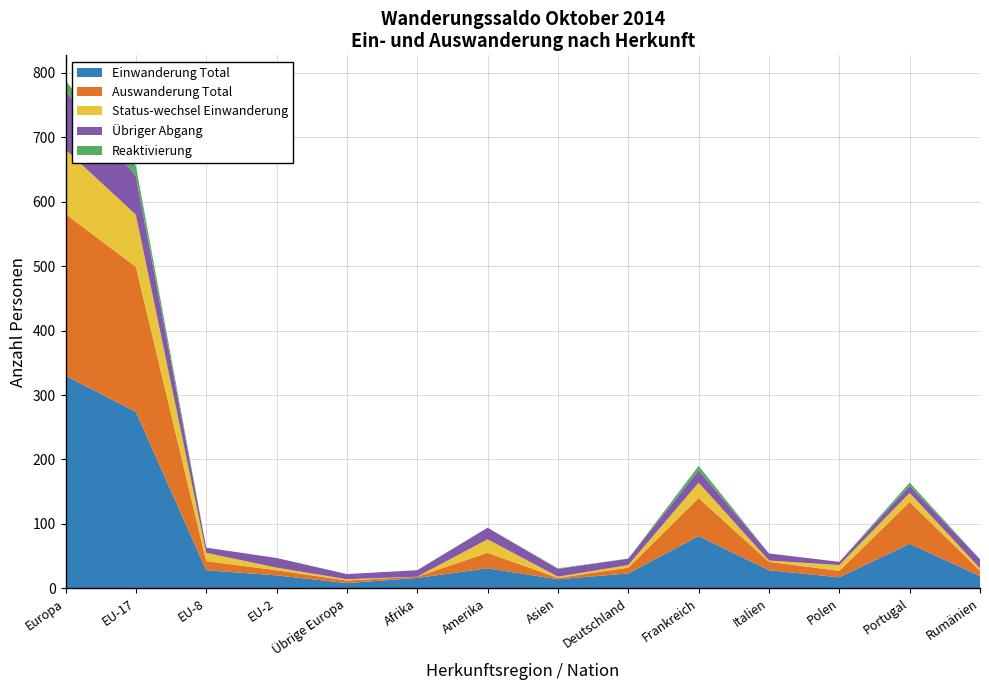

Reading left to right, list all the values displayed in this chart.

Einwanderung Total: Europa=330	EU-17=274	EU-8=28	EU-2=20	Übrige Europa=8	Afrika=16	Amerika=31	Asien=14	Deutschland=23	Frankreich=81	Italien=28	Polen=17	Portugal=69	Rumänien=19
Auswanderung Total: Europa=251	EU-17=225	EU-8=14	EU-2=8	Übrige Europa=4	Afrika=2	Amerika=24	Asien=2	Deutschland=9	Frankreich=59	Italien=13	Polen=10	Portugal=65	Rumänien=8
Status-wechsel Einwanderung: Europa=100	EU-17=81	EU-8=13	EU-2=4	Übrige Europa=2	Afrika=0	Amerika=21	Asien=2	Deutschland=4	Frankreich=24	Italien=2	Polen=9	Portugal=14	Rumänien=4
Übriger Abgang: Europa=91	EU-17=60	EU-8=8	EU-2=15	Übrige Europa=8	Afrika=10	Amerika=18	Asien=12	Deutschland=10	Frankreich=19	Italien=11	Polen=5	Portugal=11	Rumänien=14
Reaktivierung: Europa=16	EU-17=16	EU-8=0	EU-2=0	Übrige Europa=0	Afrika=0	Amerika=0	Asien=1	Deutschland=0	Frankreich=7	Italien=0	Polen=0	Portugal=5	Rumänien=0